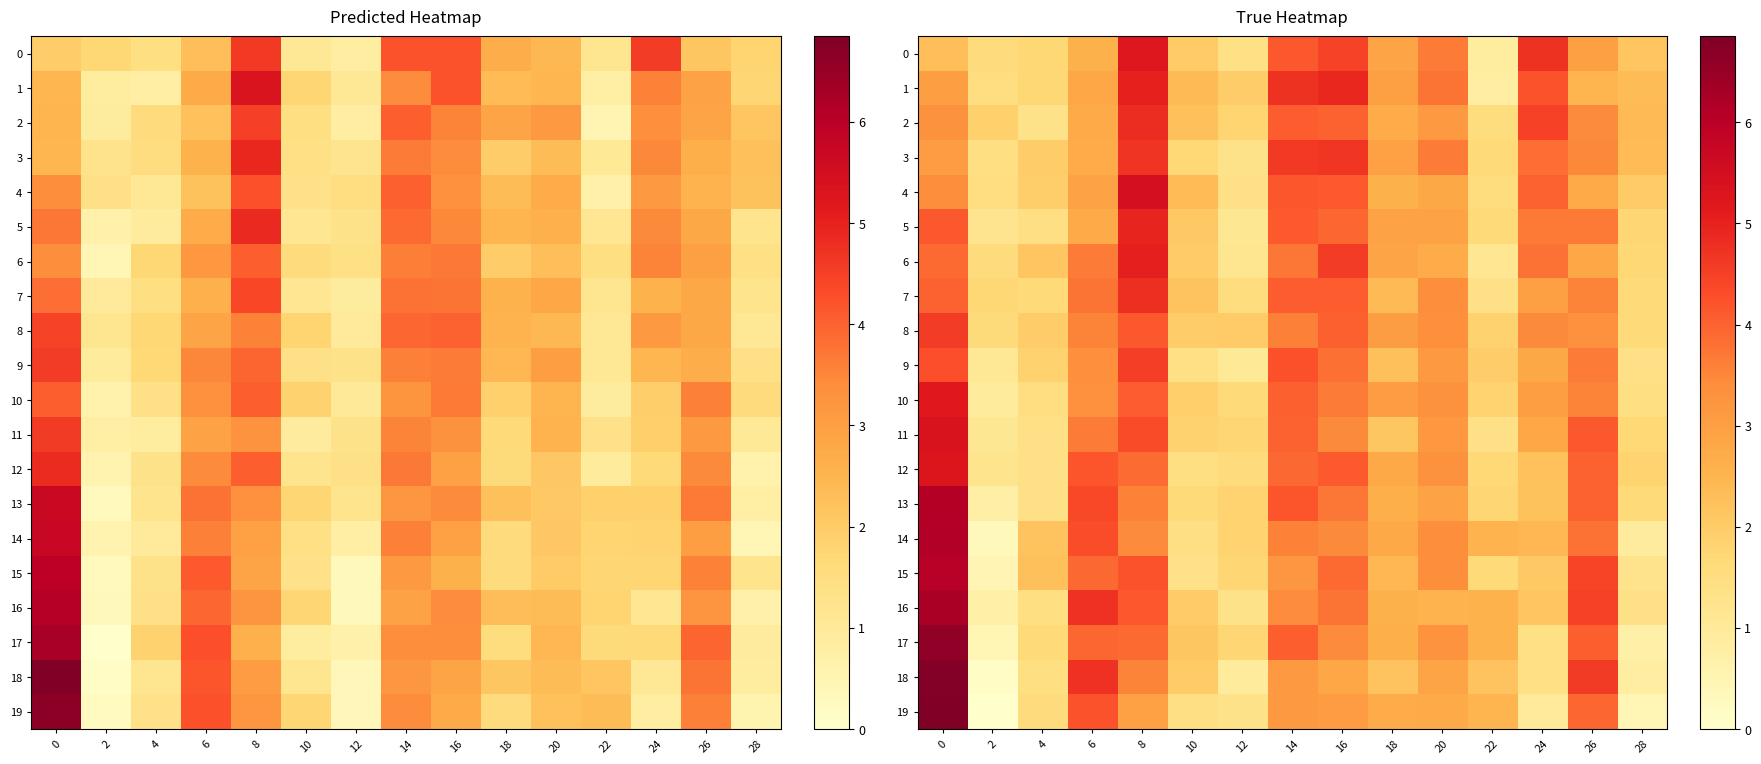

Rank the series at 12 from lowest to highest value.

18, 9, 5, 6, 16, 3, 19, 4, 0, 7, 12, 10, 17, 15, 11, 2, 13, 14, 1, 8